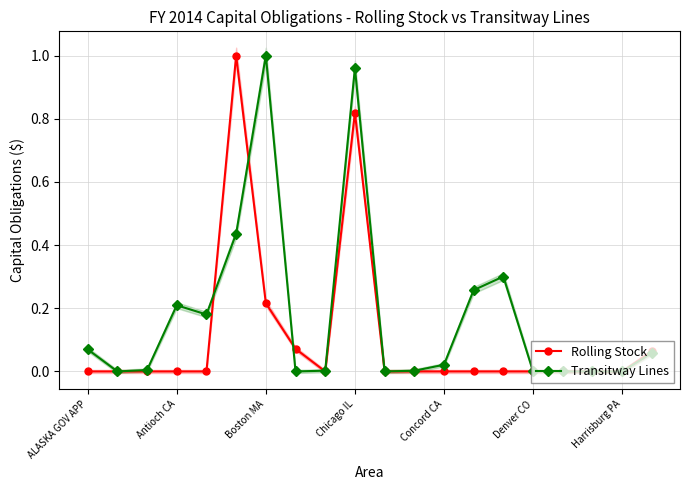

What is the difference between the second highest and minimum values in the Rolling Stock series?

0.8